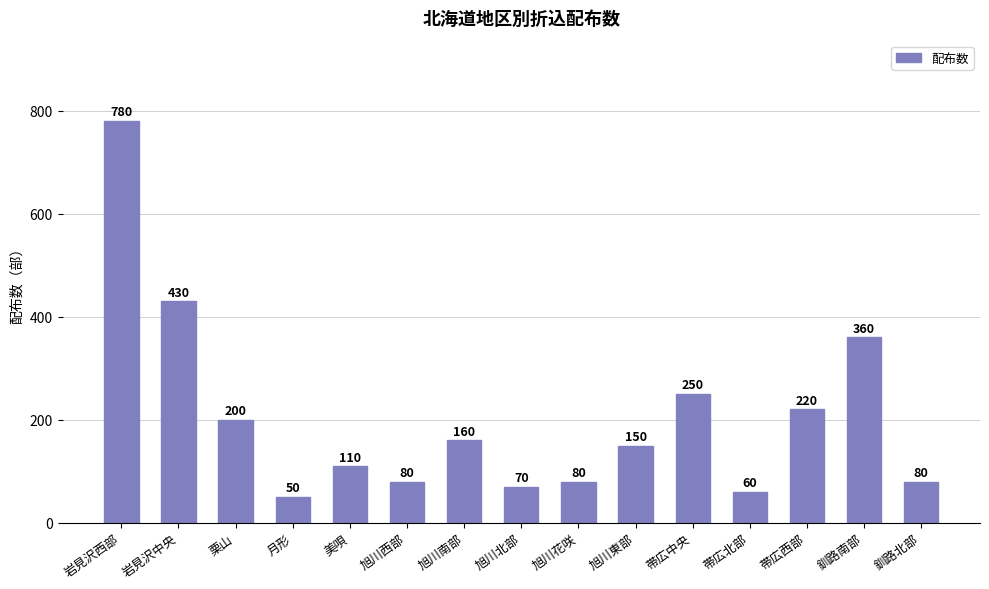

Between 旭川花咲 and 岩見沢中央, which is larger?

岩見沢中央